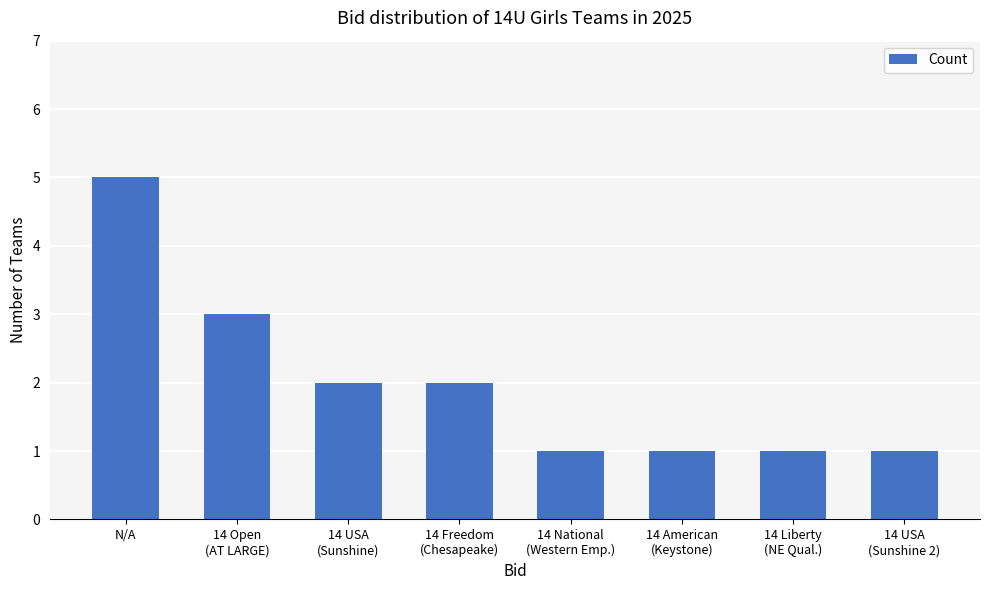

What is the sum of all values?

16